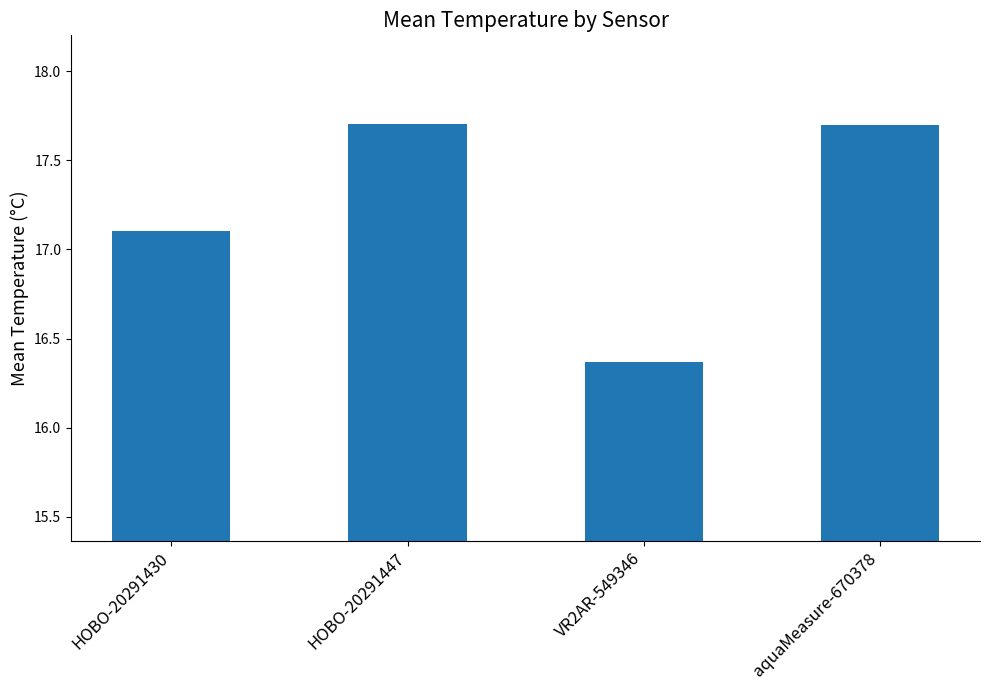

Does the chart contain any negative values?

No